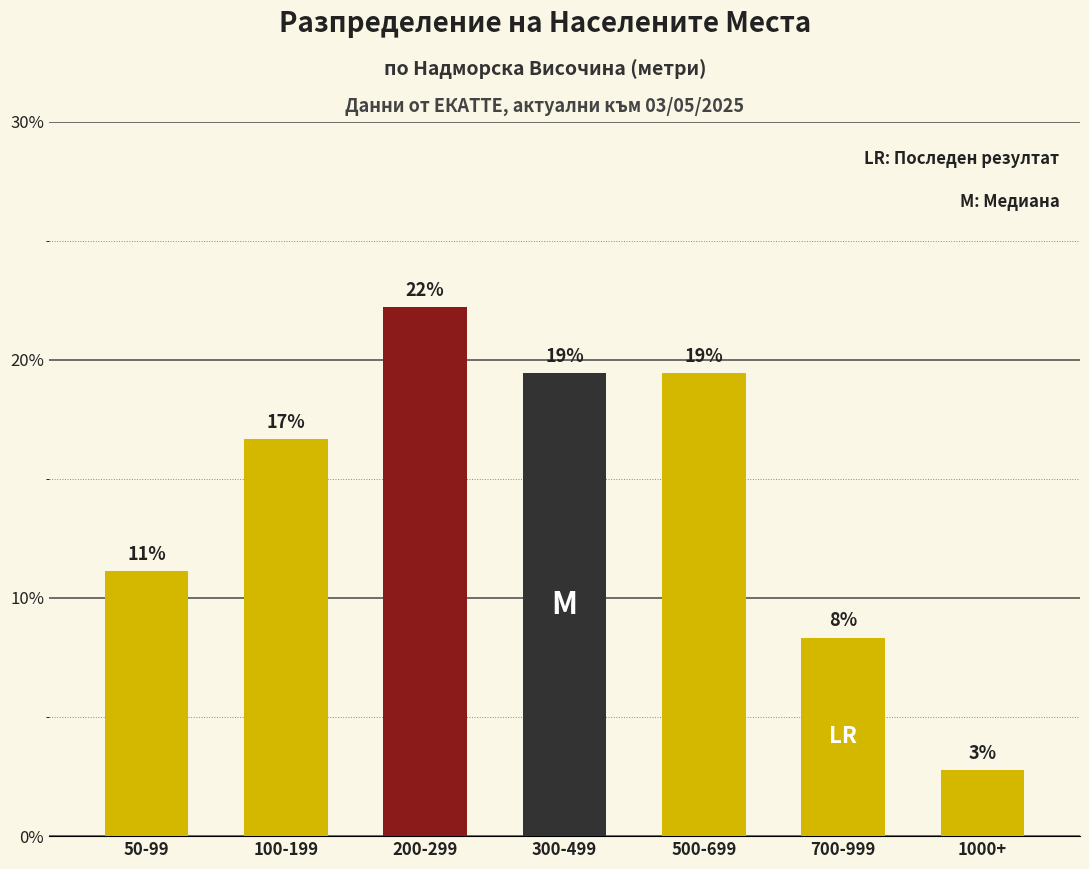

Which category has the lowest value across all series?

1000+